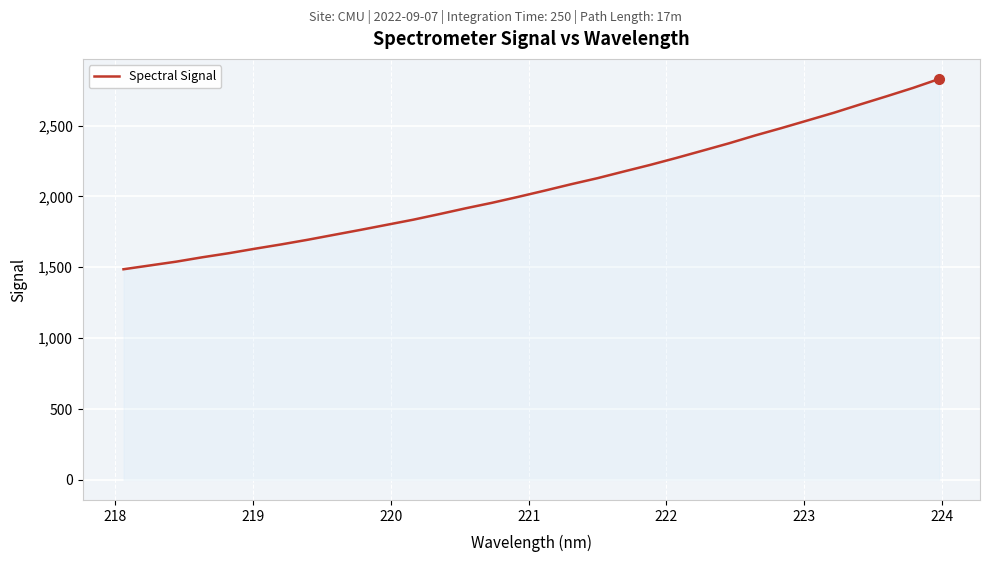

Does the chart display data point markers on the line(s)?

No